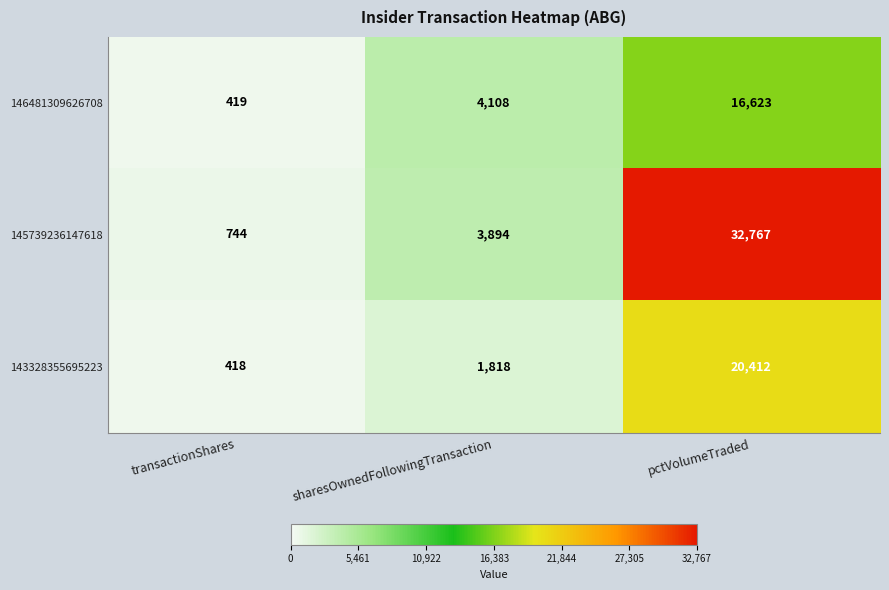

Reading right to left, what are all the values shown in this chart?

146481309626708: 16623	4108	419
145739236147618: 32767	3894	744
143328355695223: 20412	1818	418